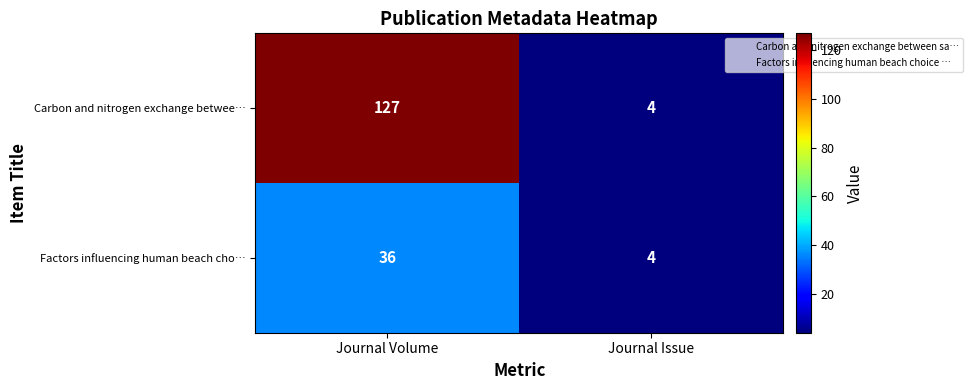

True or false: Carbon and nitrogen exchange betwee… has a value of 1 at Journal Issue.

False